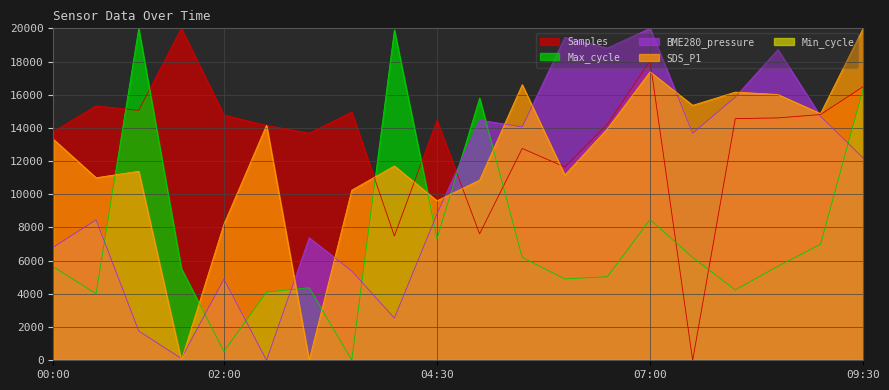

After their last crossing, which series has the higher values: SDS_P1 or Samples?

SDS_P1